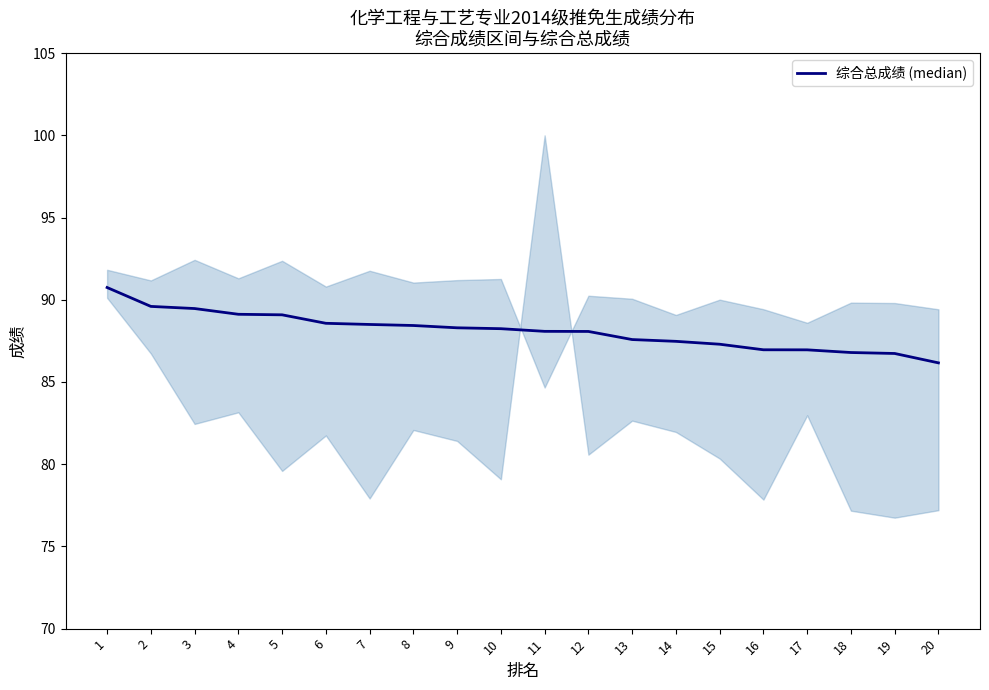

Does the chart display data point markers on the line(s)?

No